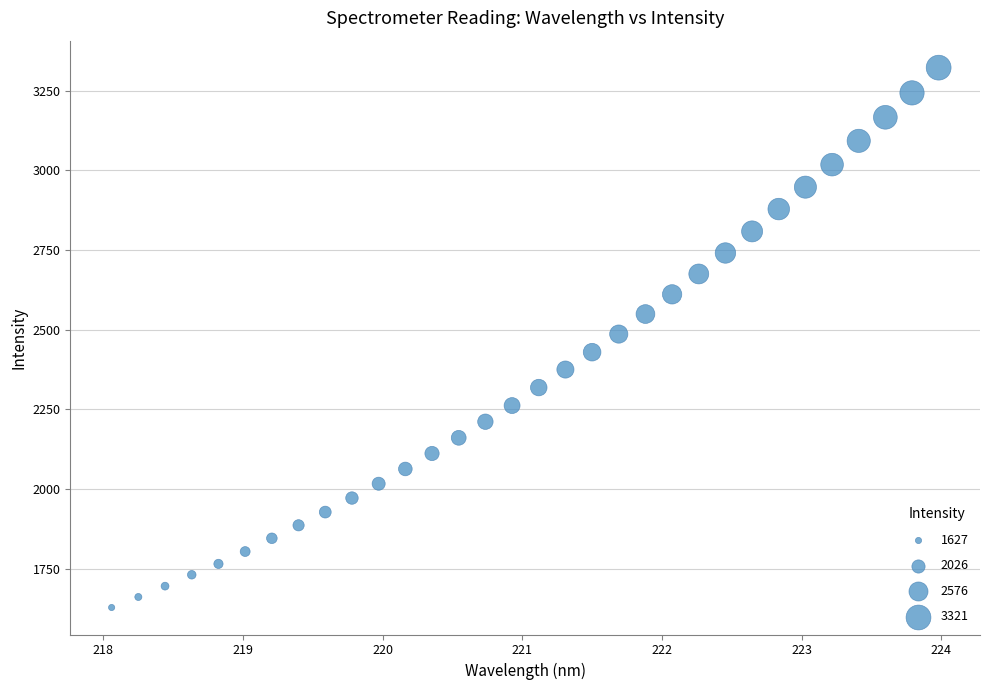

What is the range of X values (max minus min)?

5.9